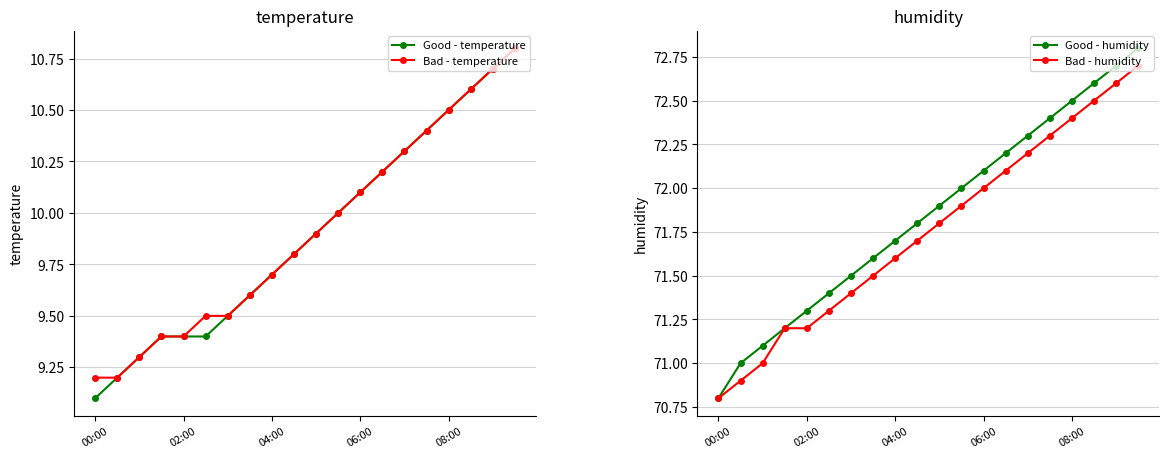

Between 11 and 12, which series saw the biggest shift?

Good - temperature